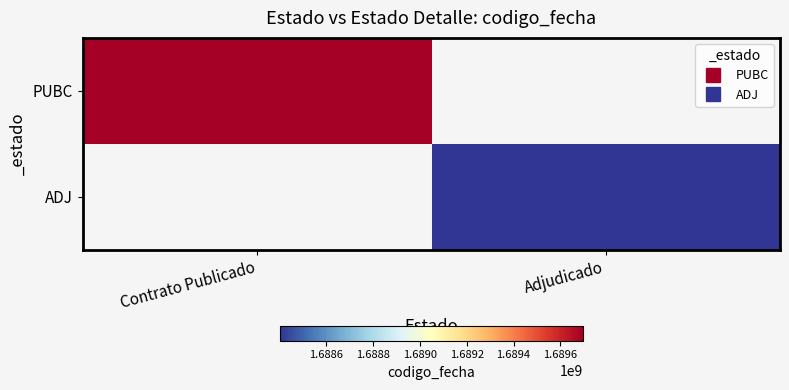

What is the maximum value for PUBC?

1689695142.0